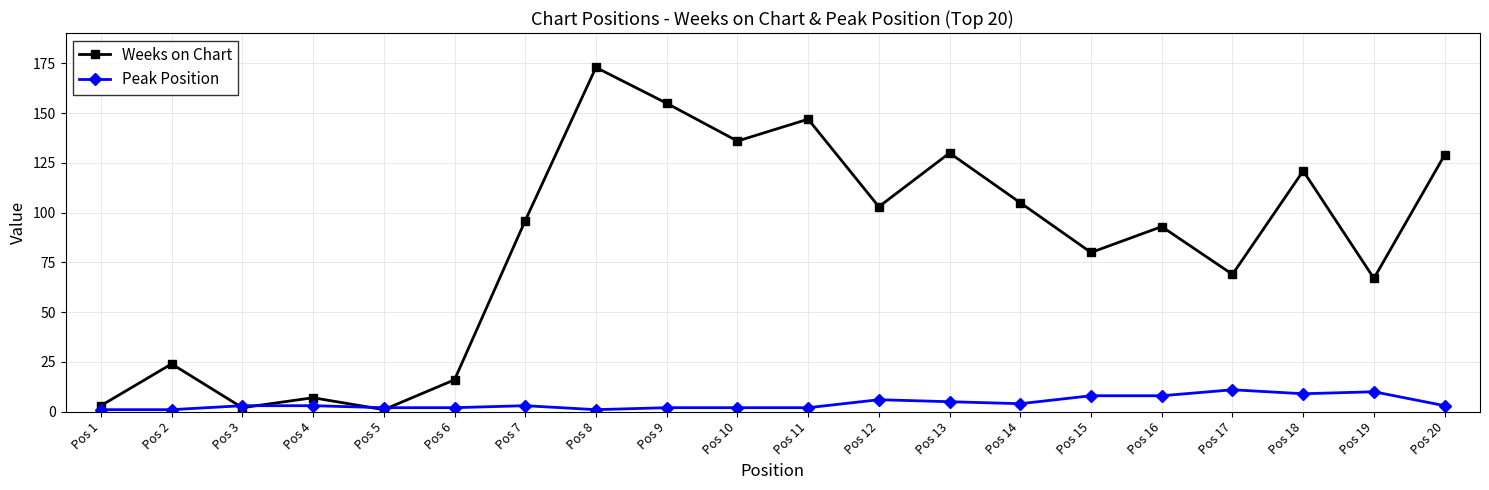

True or false: Weeks on Chart has a value of 24 at Pos 2.

True